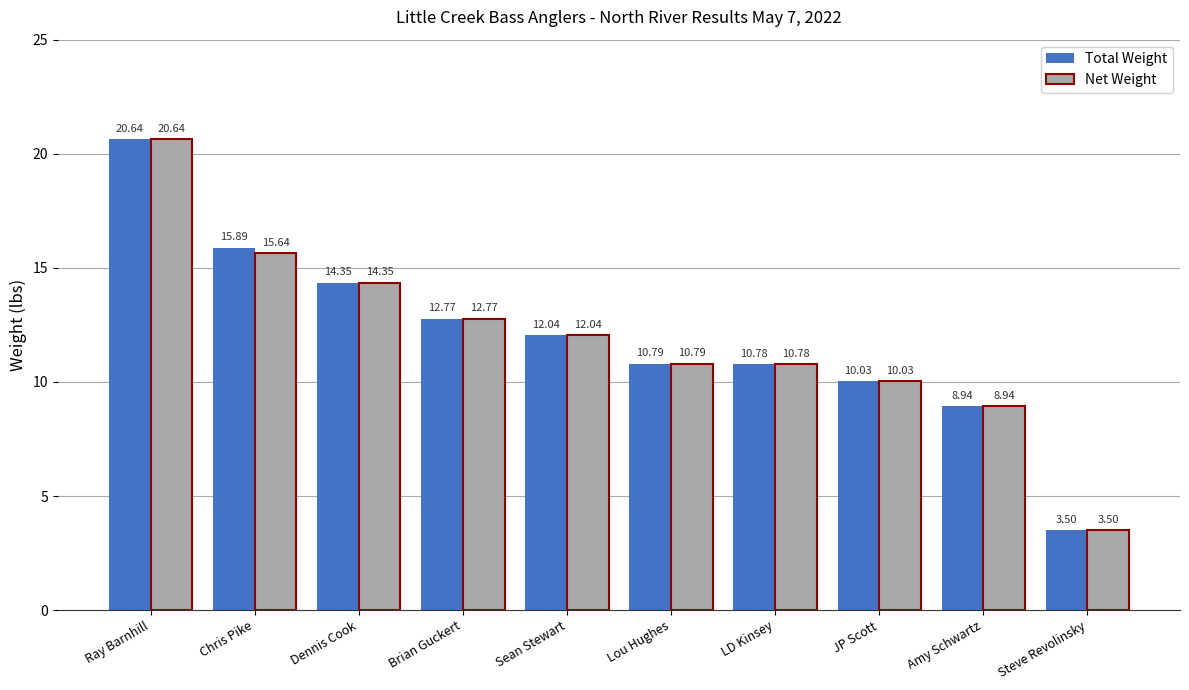

Rank the categories by Total Weight value from highest to lowest.

Ray Barnhill, Chris Pike, Dennis Cook, Brian Guckert, Sean Stewart, Lou Hughes, LD Kinsey, JP Scott, Amy Schwartz, Steve Revolinsky